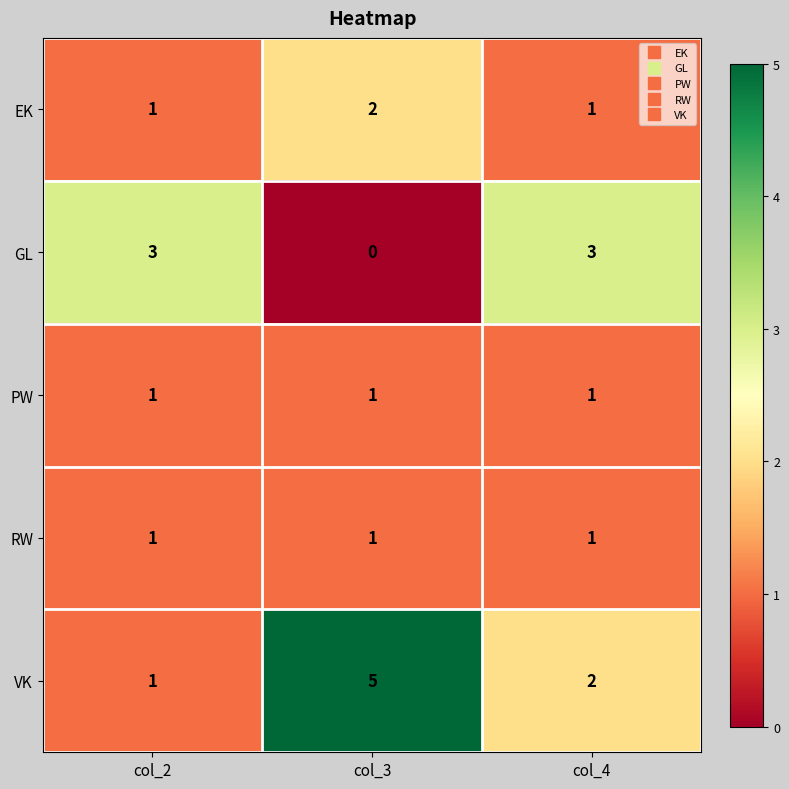

Reading left to right, transcribe all the data shown in this chart.

EK: 1	2	1
GL: 3	0	3
PW: 1	1	1
RW: 1	1	1
VK: 1	5	2